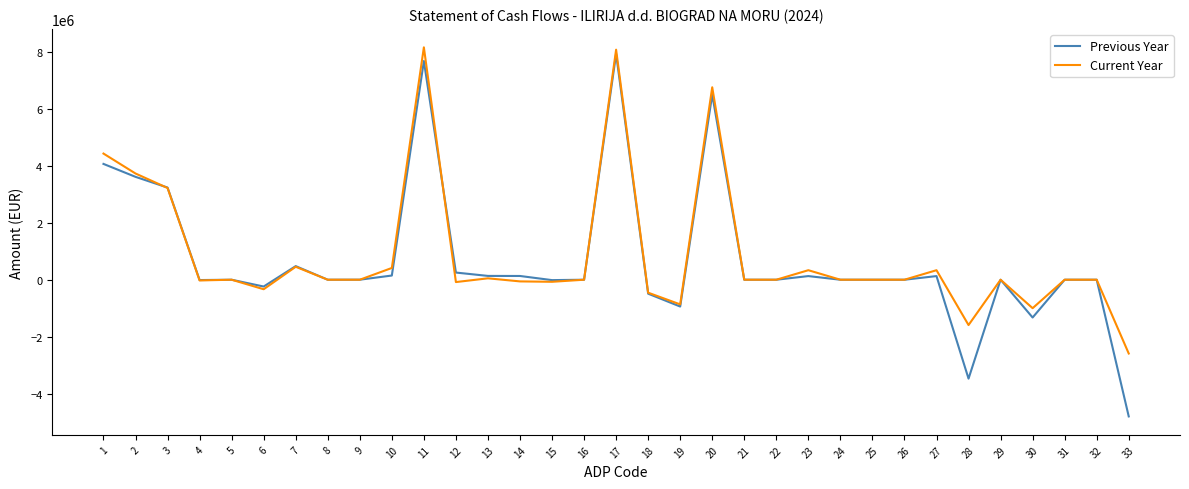

At which label does Current Year first exceed 0?

1